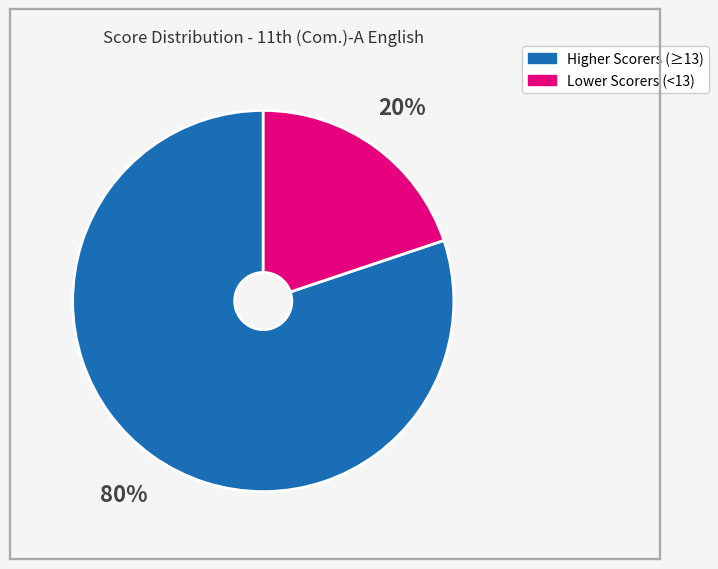

To the nearest percent, what is the average slice percentage?

50%